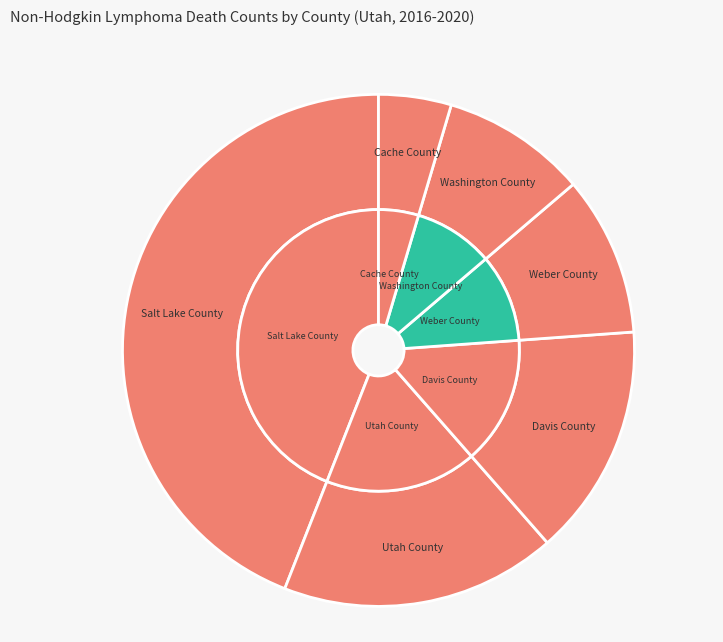

Is the sum of Utah County and Washington County greater than half?

No